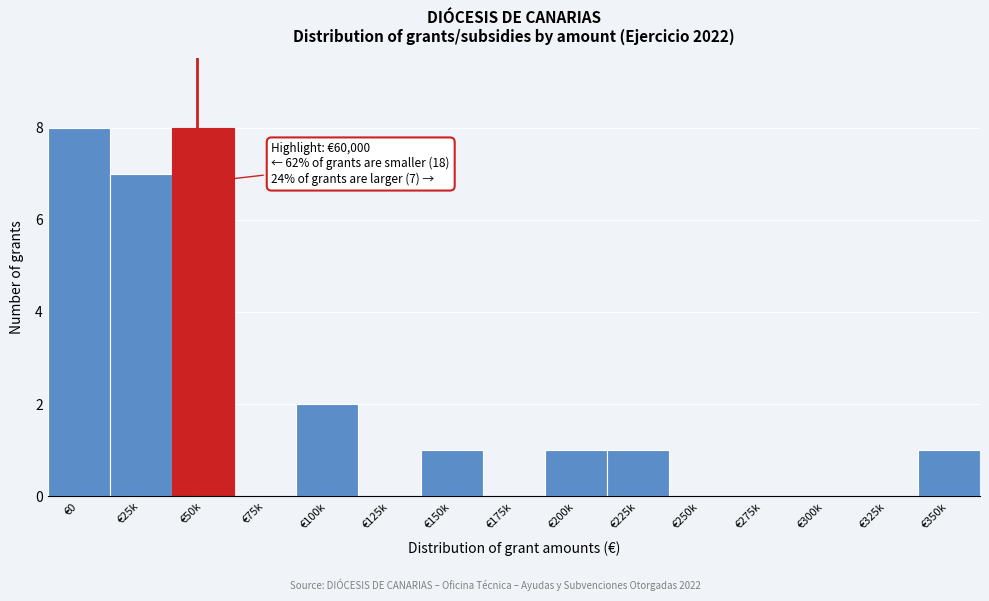

Reading left to right, transcribe all the data shown in this chart.

€0=8	€25k=7	€50k=8	€75k=0	€100k=2	€125k=0	€150k=1	€175k=0	€200k=1	€225k=1	€250k=0	€275k=0	€300k=0	€325k=0	€350k=1